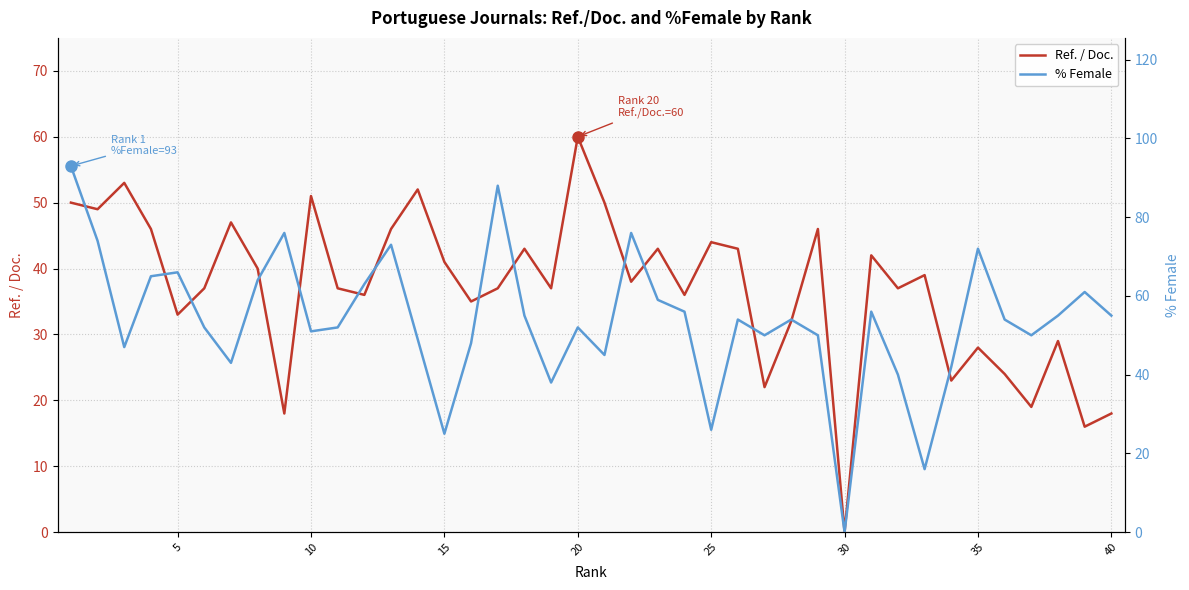

What are all the series names shown in the legend?

Ref. / Doc., % Female